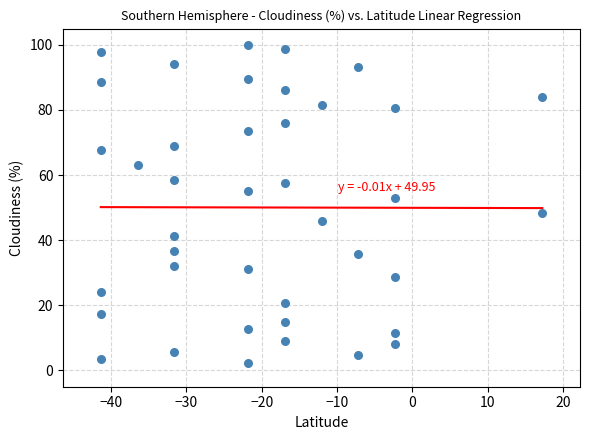

What is the range of X values (max minus min)?

58.6